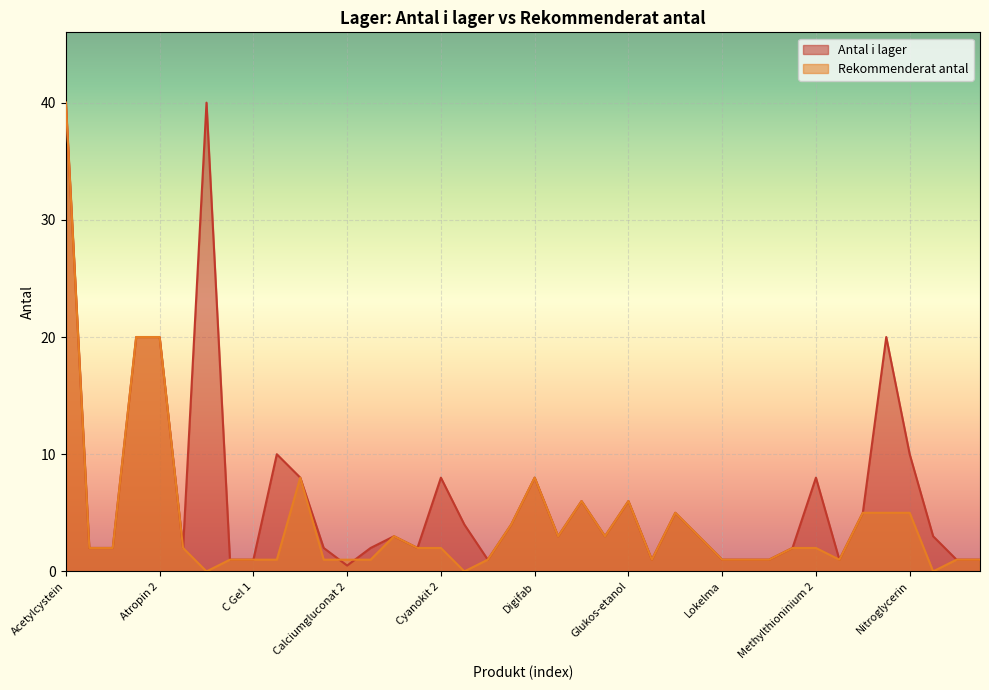

Where is the first local maximum for Rekommenderat antal?

Calcium folinate